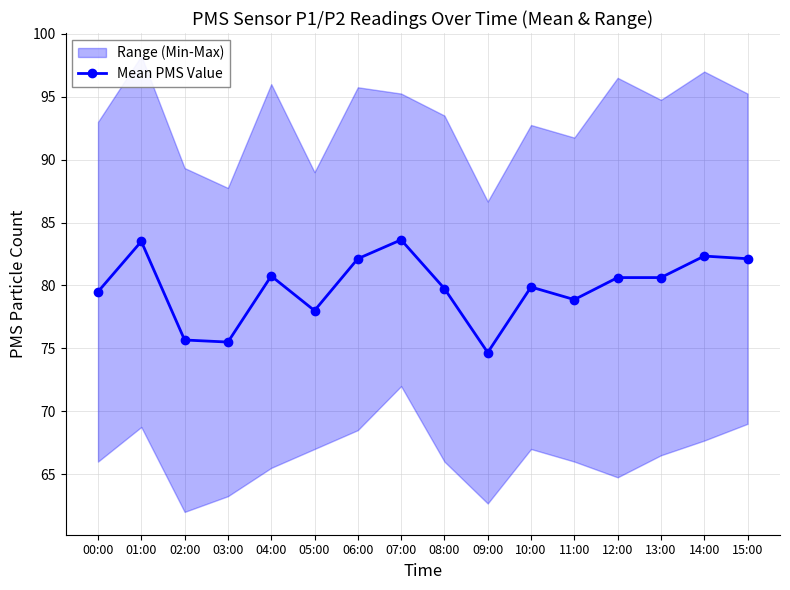

What is the label of the 16th point from the left?

15:00